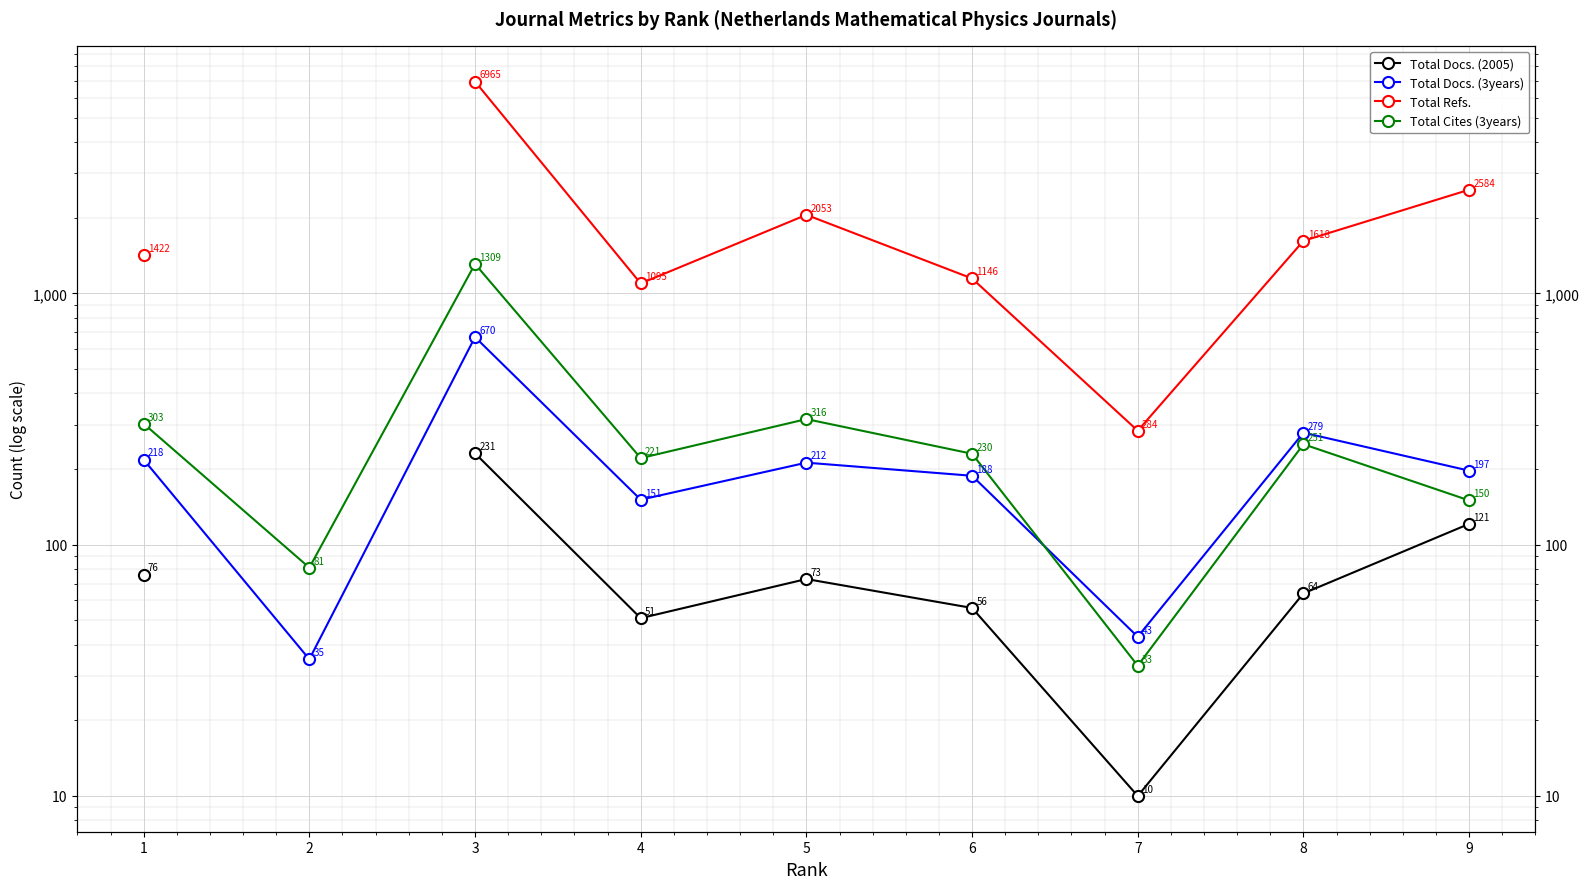

At which category is the sum across all series the highest?

3